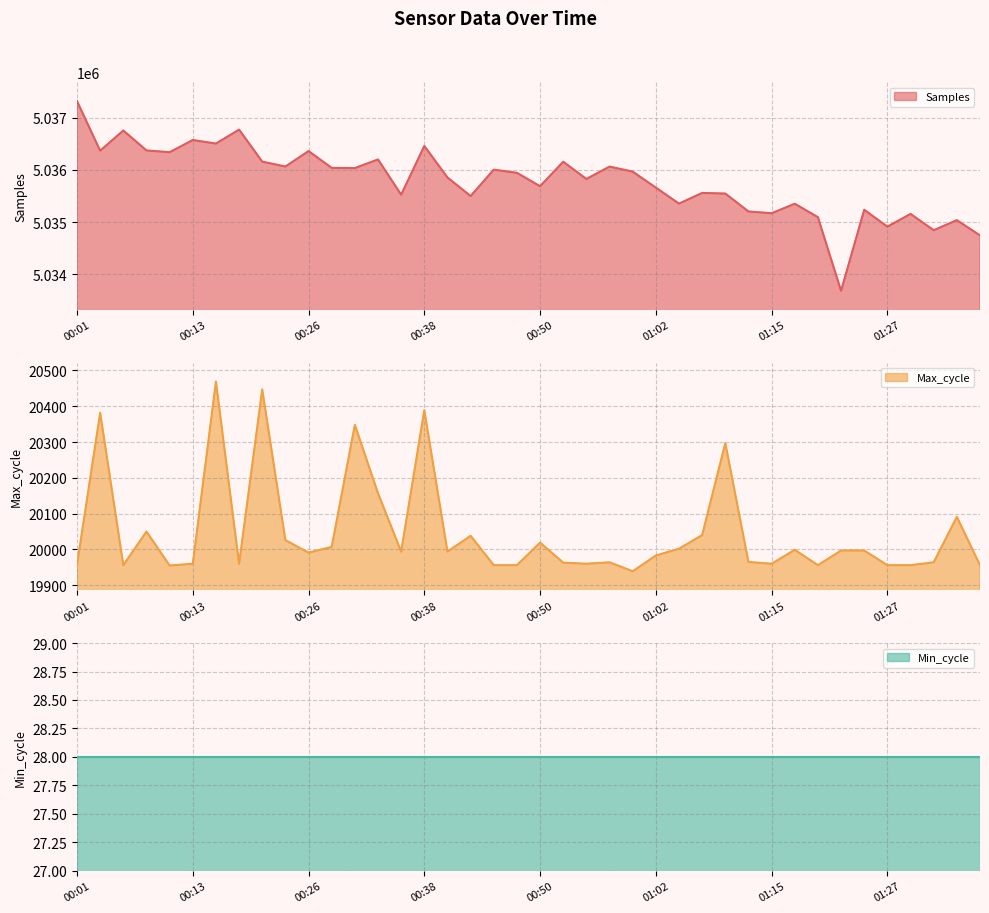

Is it true that Samples equals 5036461 at 00:38?

True